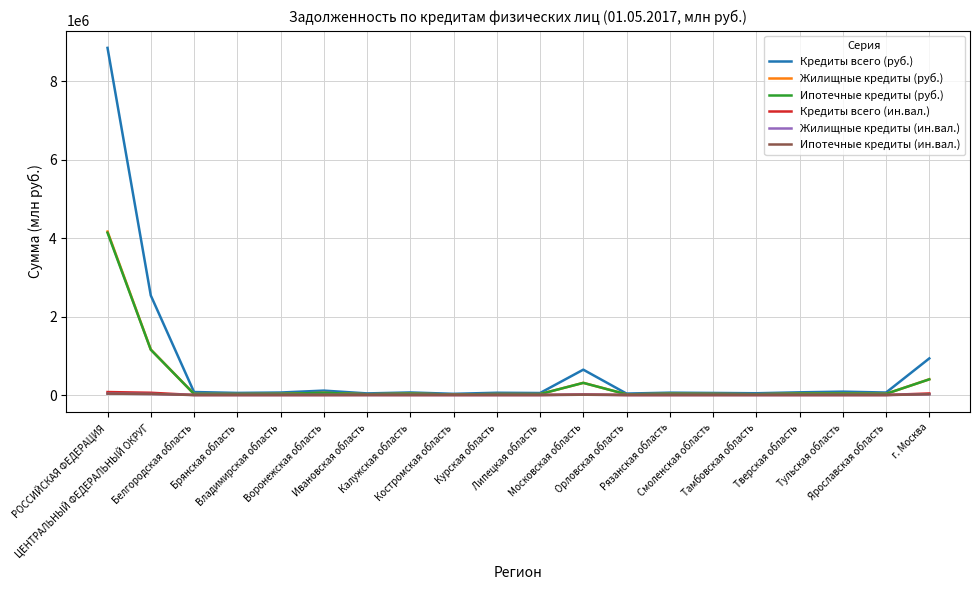

Which series has the widest spread of values?

Кредиты всего (руб.)